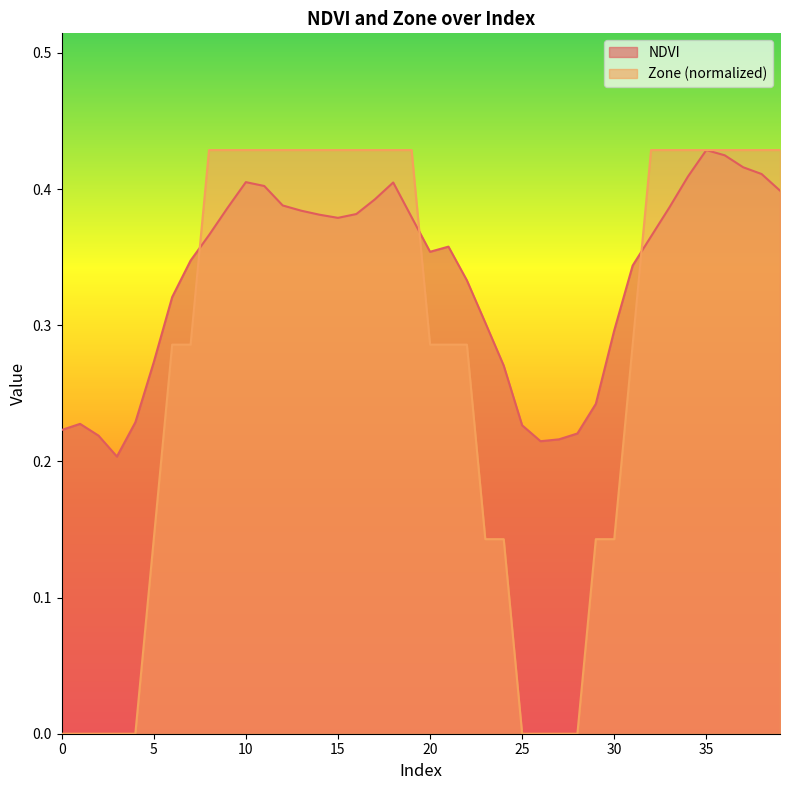

List the series in order of their peak value, lowest first.

NDVI, Zone